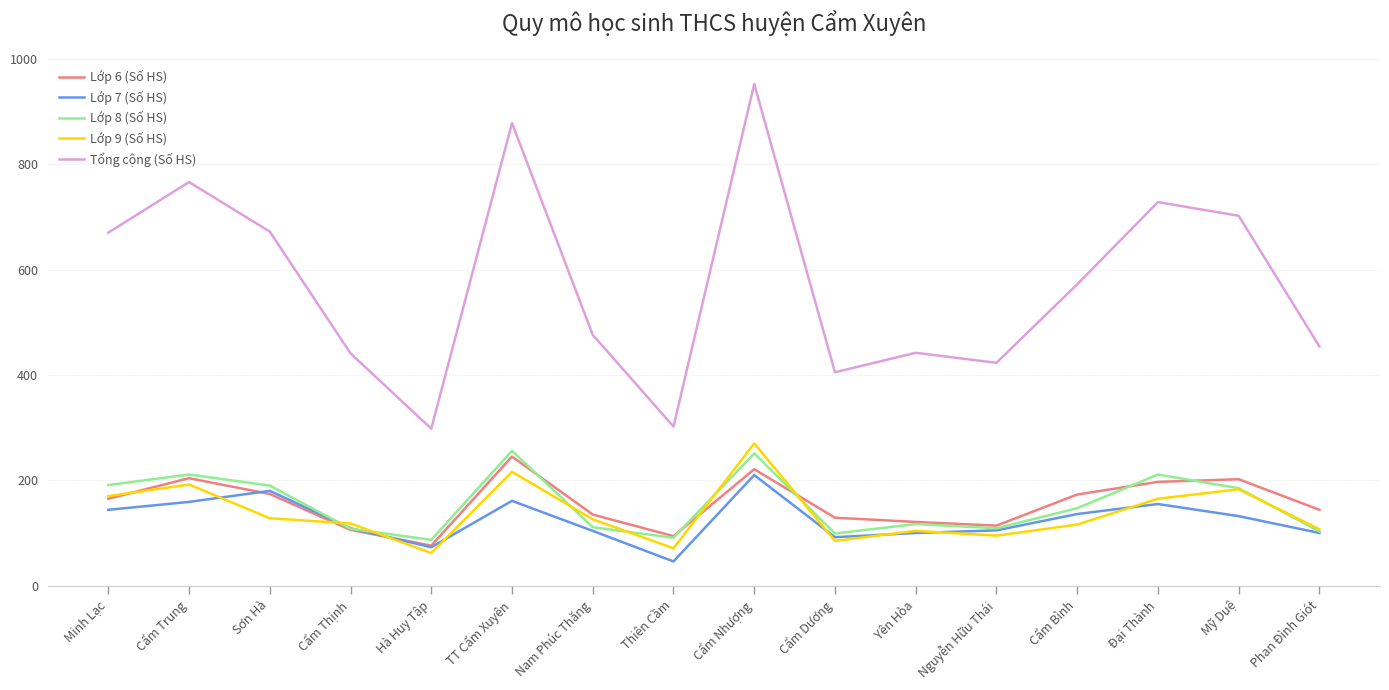

How many distinct data groups are displayed?

5